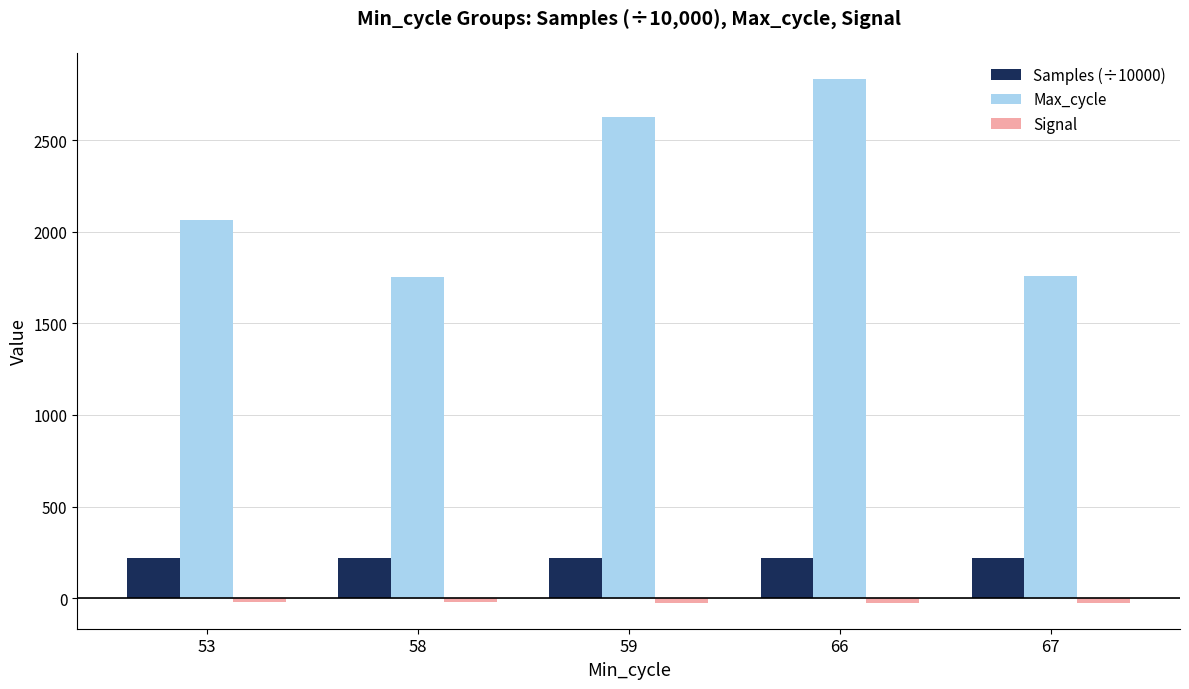

Which series has the widest spread of values?

Max_cycle